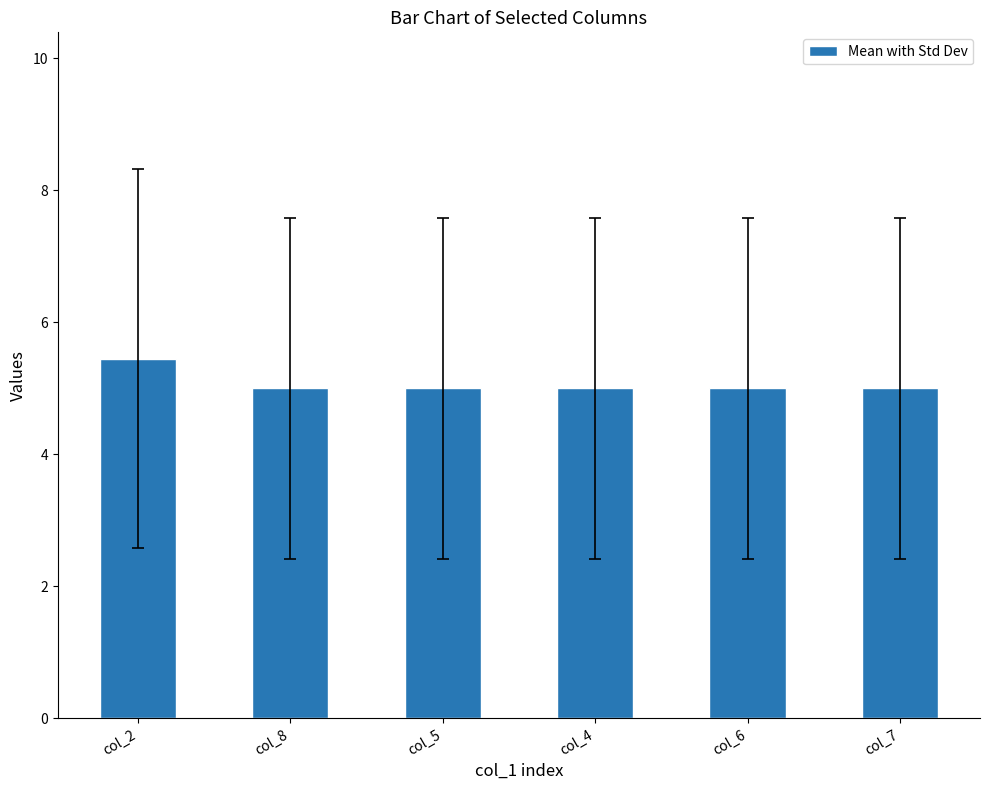

What position from the right is col_7?

1